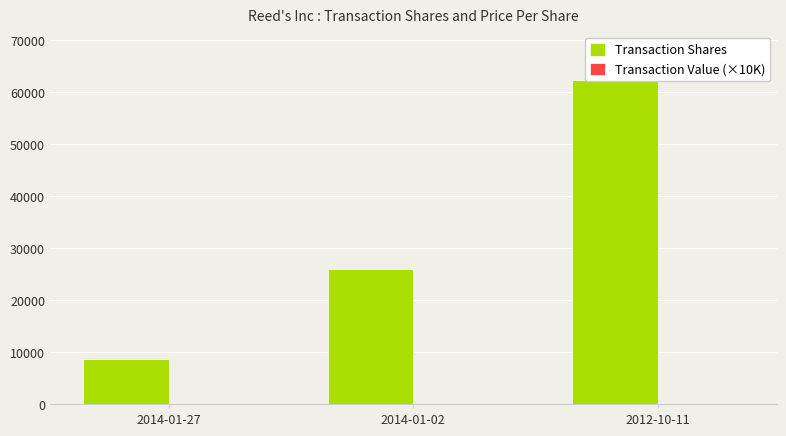

At which category is the sum across all series the highest?

2012-10-11